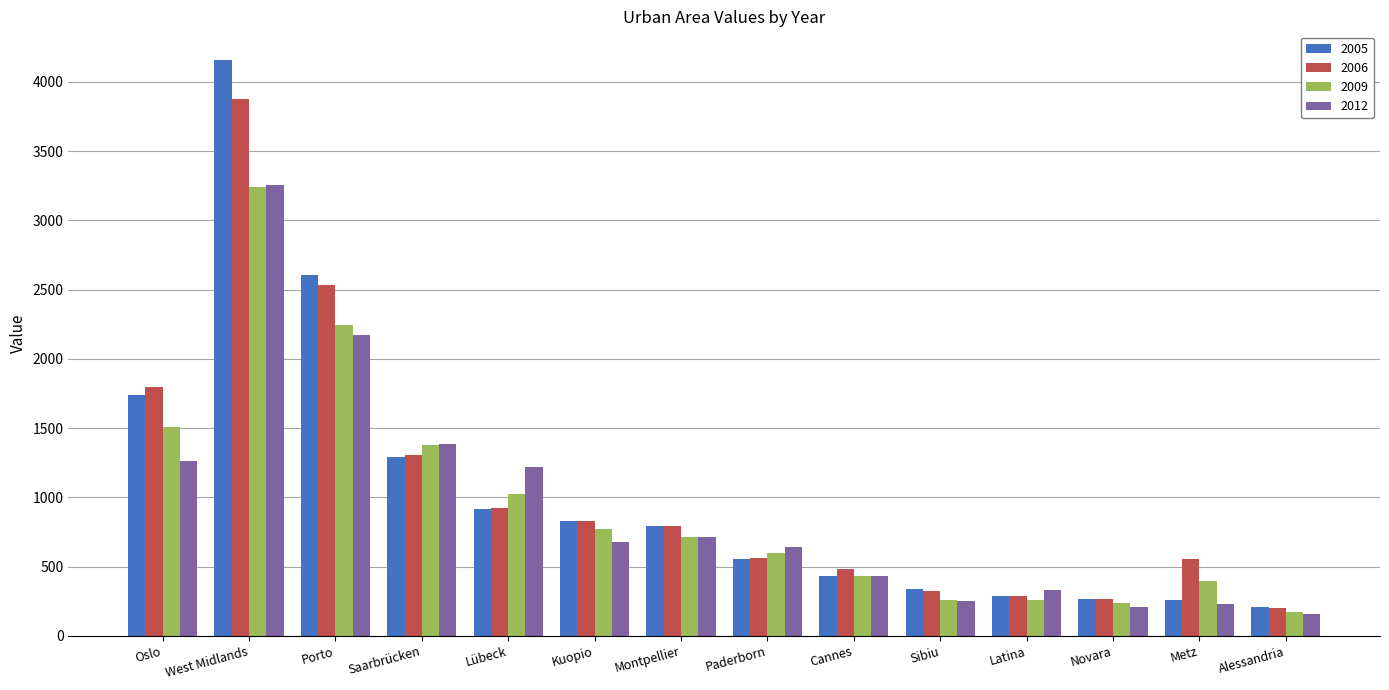

What position from the left is Paderborn?

8